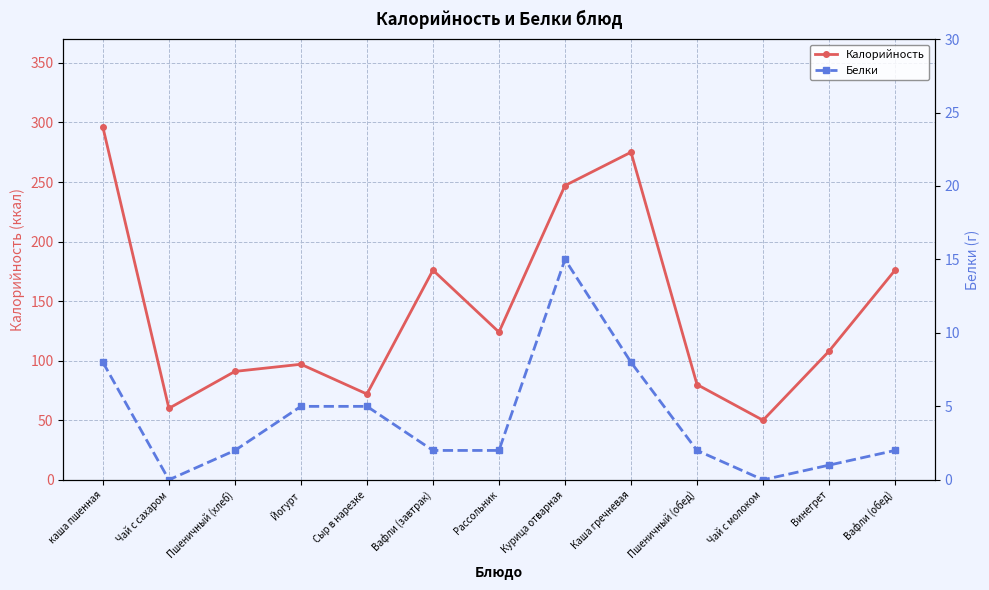

Reading right to left, list all the values displayed in this chart.

Калорийность: 176	108	50	80	275	247	124	176	72	97	91	60	296
Белки: 2	1	0	2	8	15	2	2	5	5	2	0	8